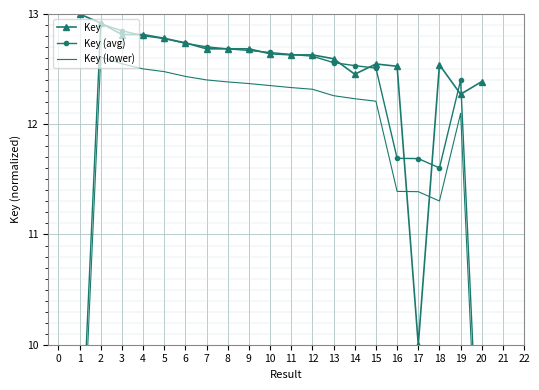

The value of Key at 14 is 7.5. True or false?

False